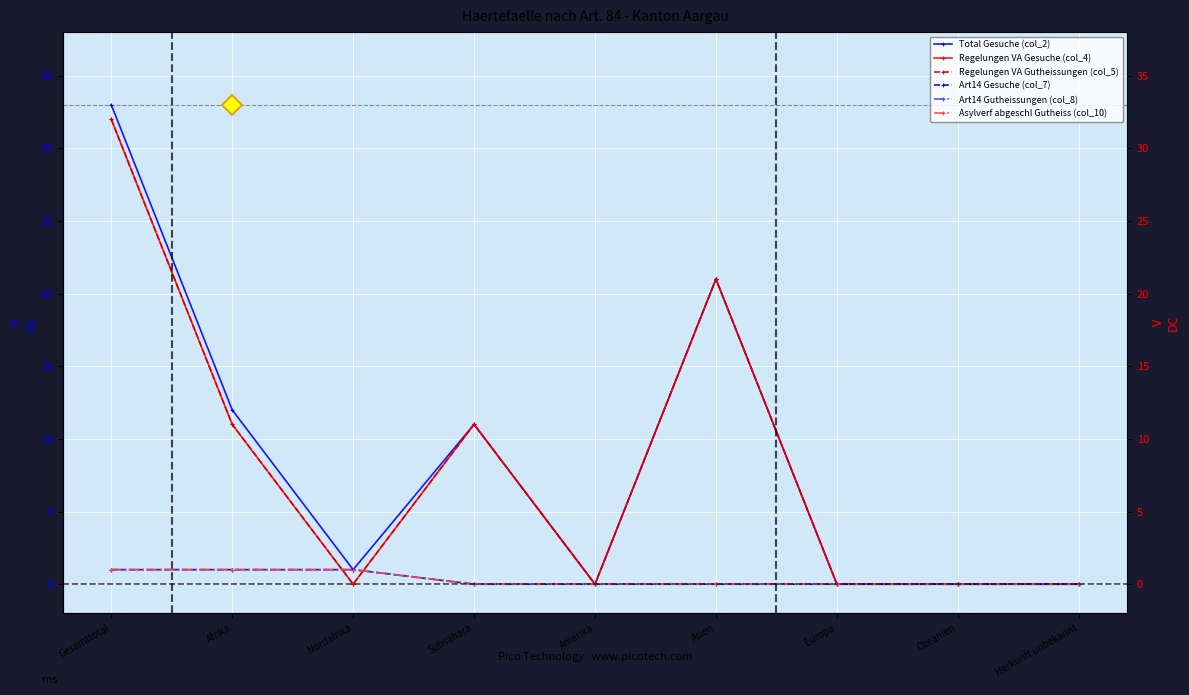

What is the label of the 7th point from the right?

Nordafrika